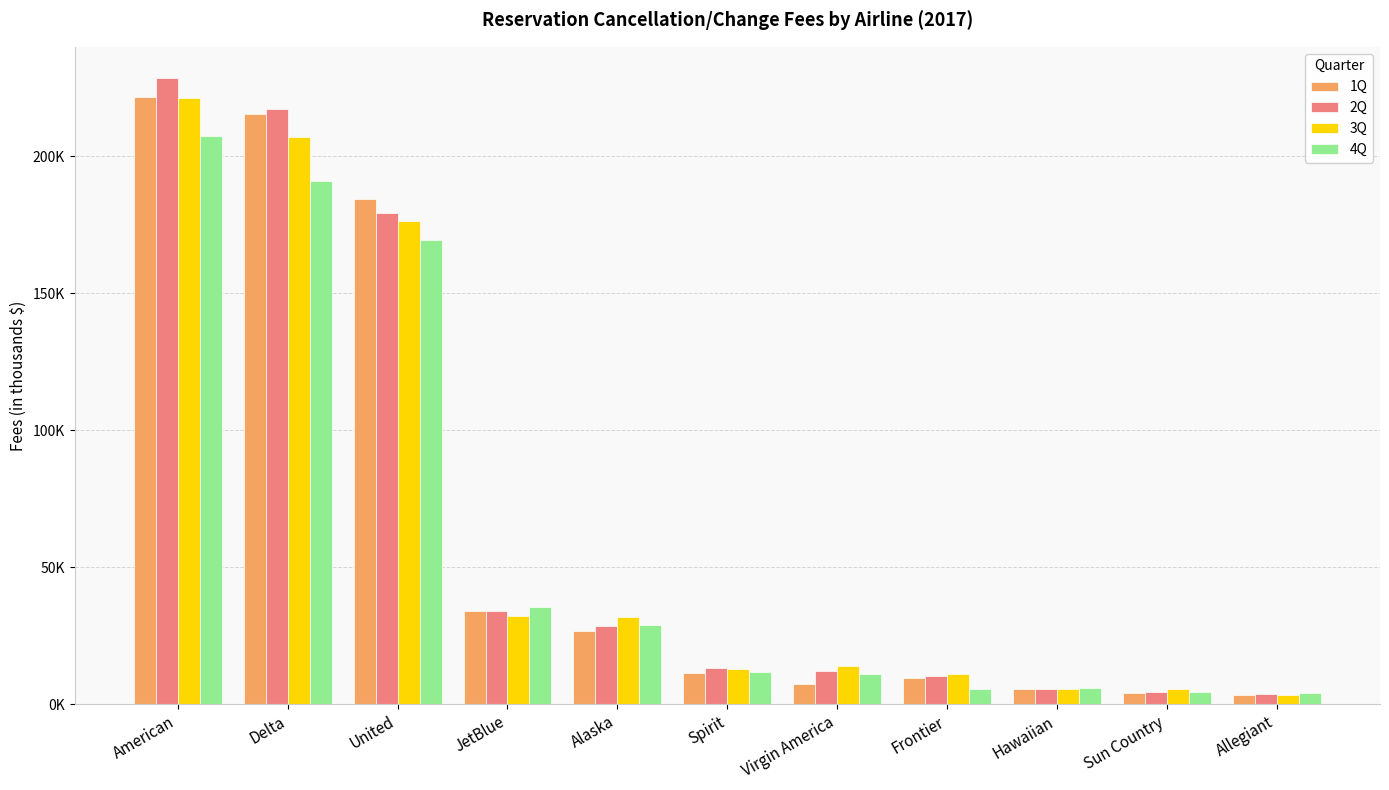

What is the total value across all series at United?

709337.5